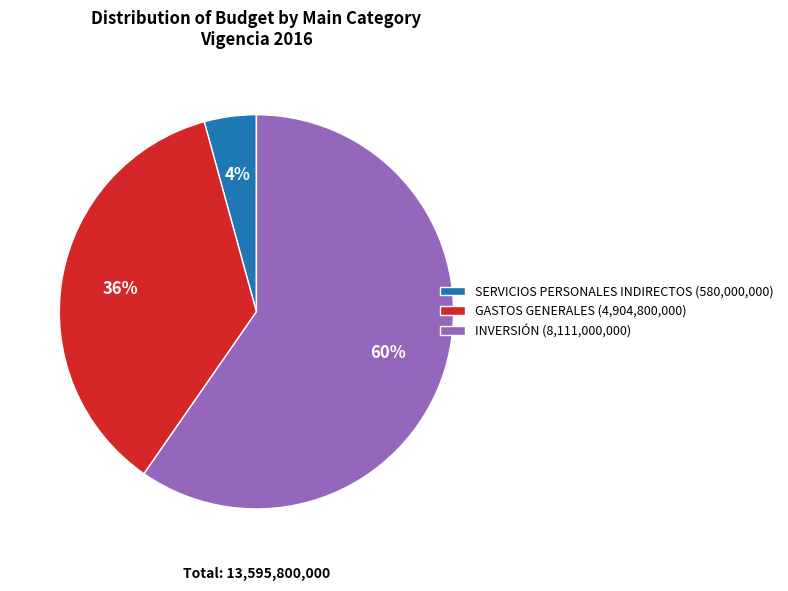

Is it true that INVERSIÓN is 60% of the pie?

True